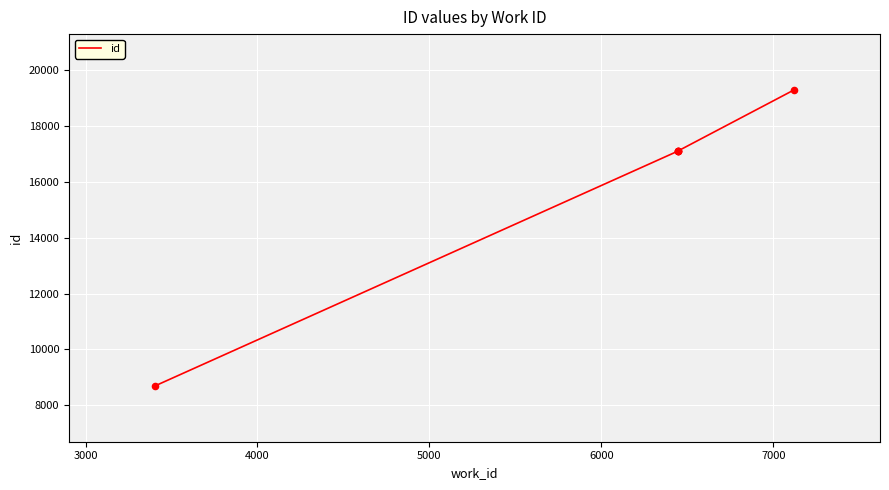

What is the ratio of the value at 5000 to the value at 6000?

1.0